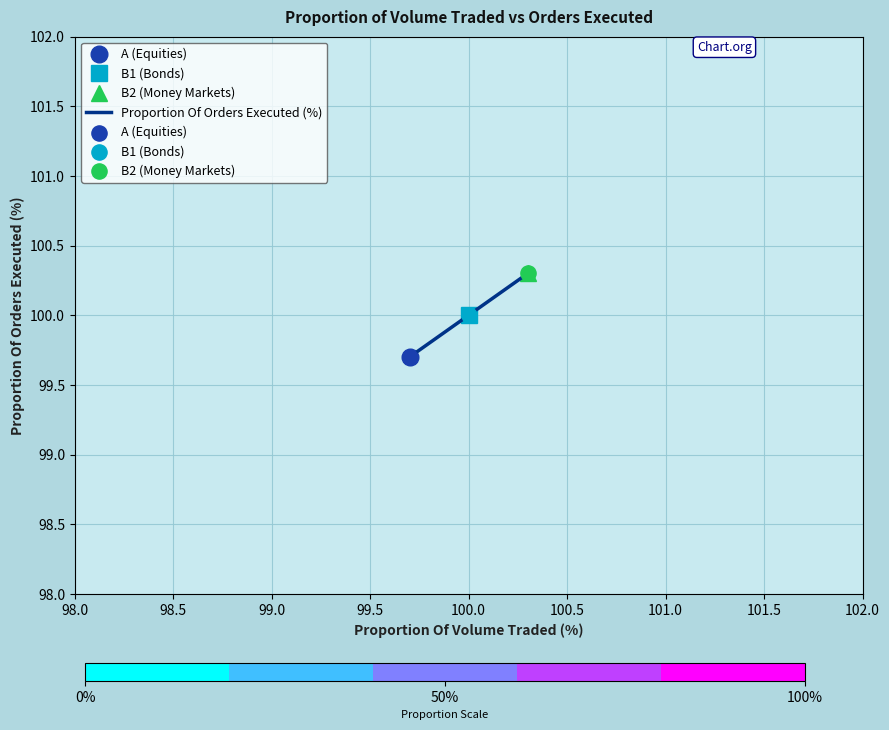

Which has a higher value, 99.0 or 98.0?

99.0